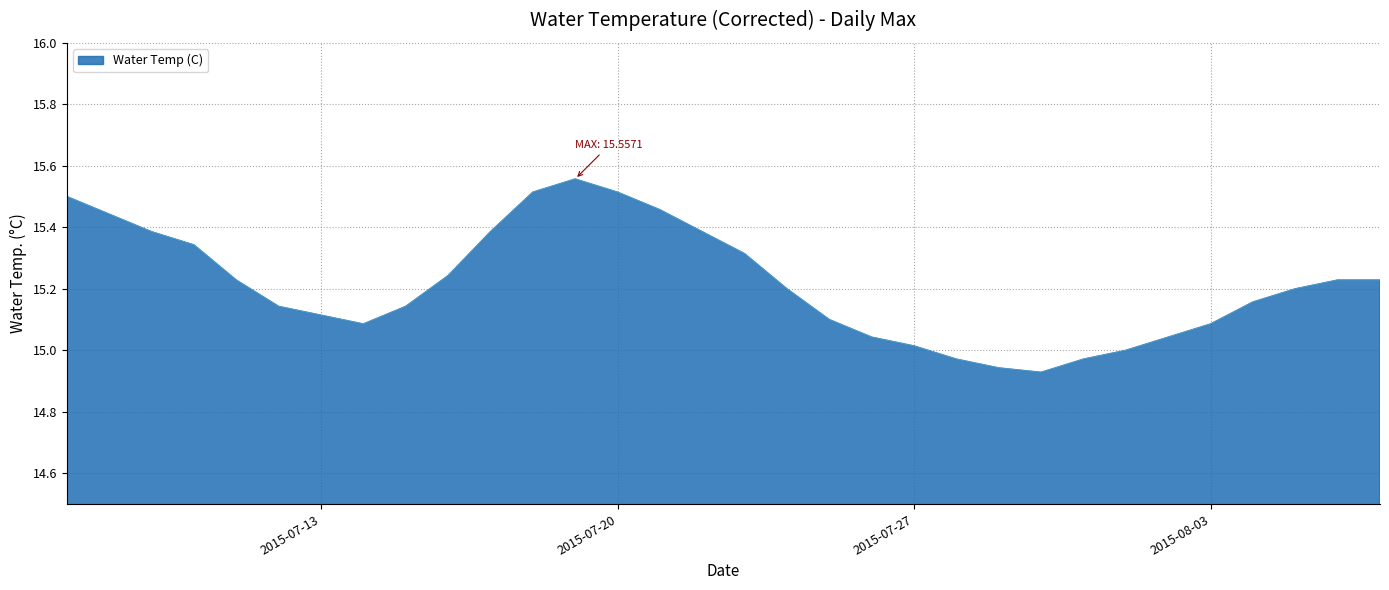

What is the difference between the maximum and minimum values?

0.6